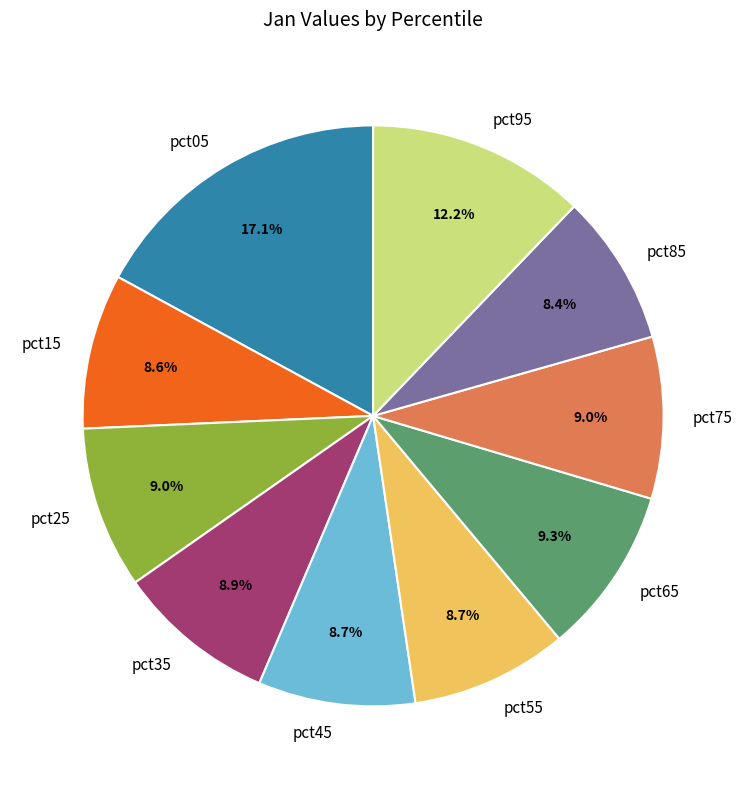

What is the largest slice in the pie chart?

pct05